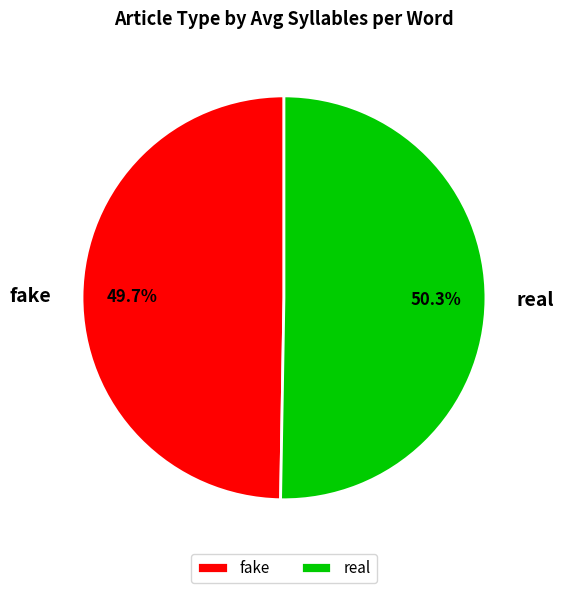

Approximately how many times larger is the value at real compared to fake?

1.0